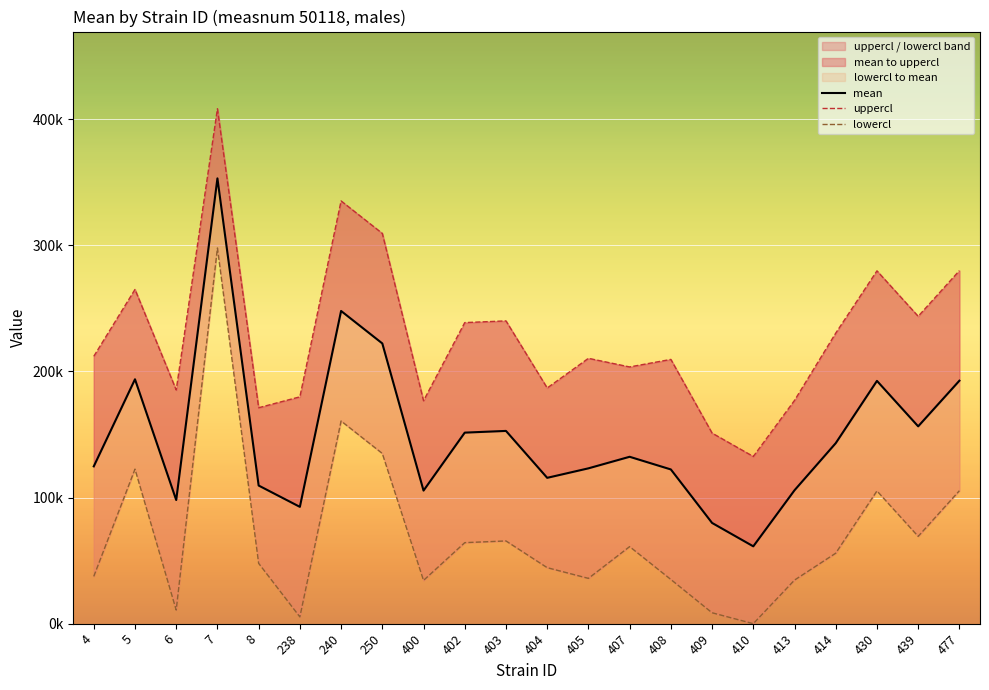

True or false: lowercl and uppercl cross at least once.

False